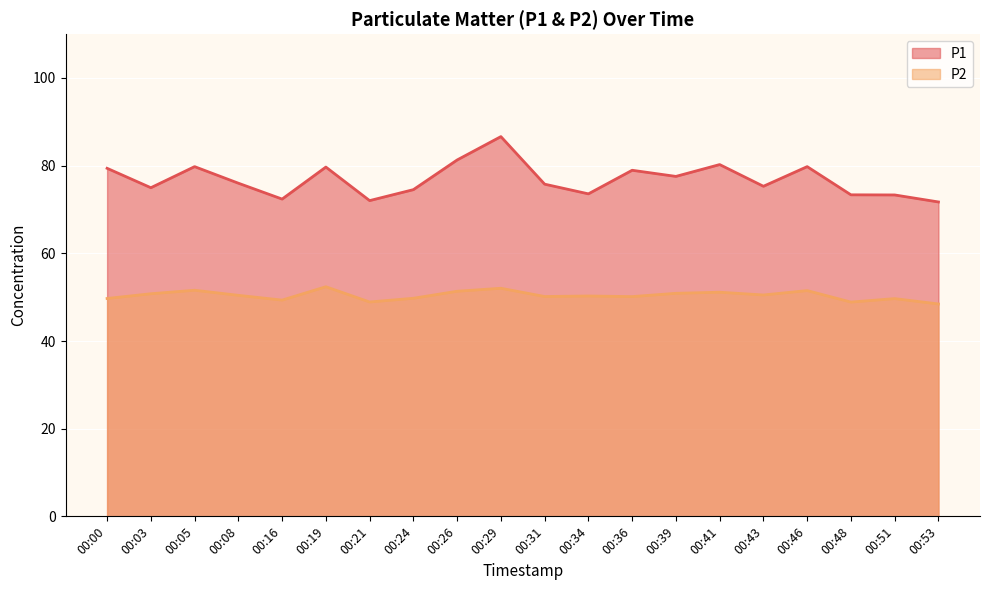

Reading left to right, what are all the values shown in this chart?

P1: 00:00=79.4	00:03=75.0	00:05=79.8	00:08=76.0	00:16=72.4	00:19=79.7	00:21=72.0	00:24=74.5	00:26=81.3	00:29=86.6	00:31=75.8	00:34=73.6	00:36=79.0	00:39=77.5	00:41=80.2	00:43=75.3	00:46=79.8	00:48=73.3	00:51=73.3	00:53=71.7
P2: 00:00=49.7	00:03=50.8	00:05=51.6	00:08=50.4	00:16=49.3	00:19=52.4	00:21=48.9	00:24=49.8	00:26=51.4	00:29=52.0	00:31=50.1	00:34=50.3	00:36=50.1	00:39=50.9	00:41=51.1	00:43=50.5	00:46=51.5	00:48=48.9	00:51=49.7	00:53=48.5